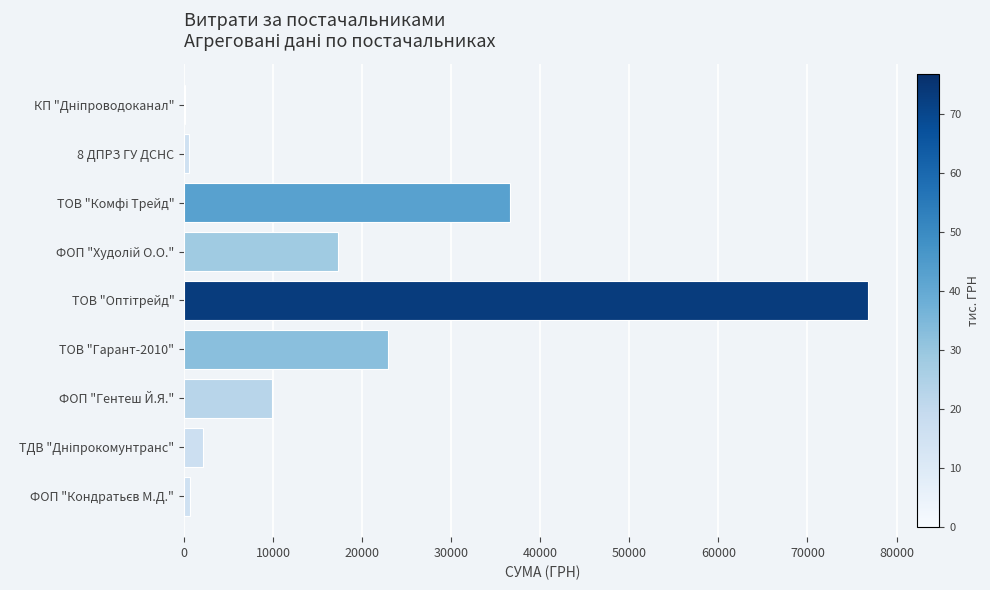

Is it true that the value at ФОП "Гентеш Й.Я." is 2744.8?

False